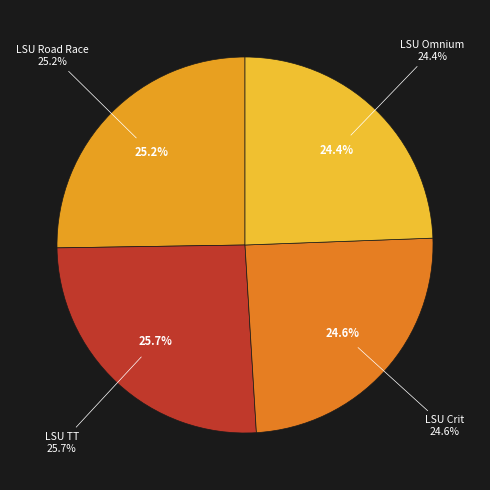

Is LSU Road Race the majority of the pie?

No